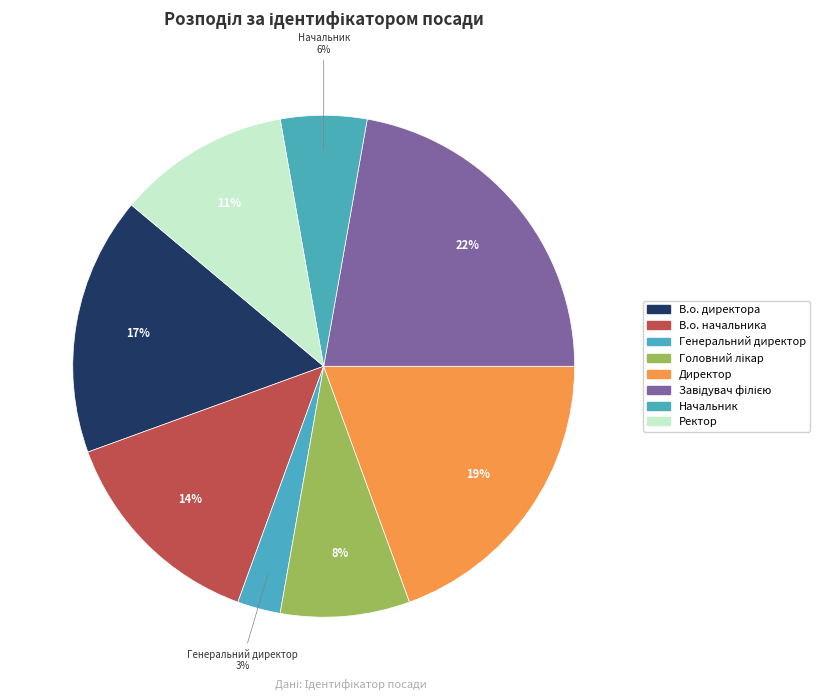

To the nearest percent, what percentage of the pie is Директор?

19%